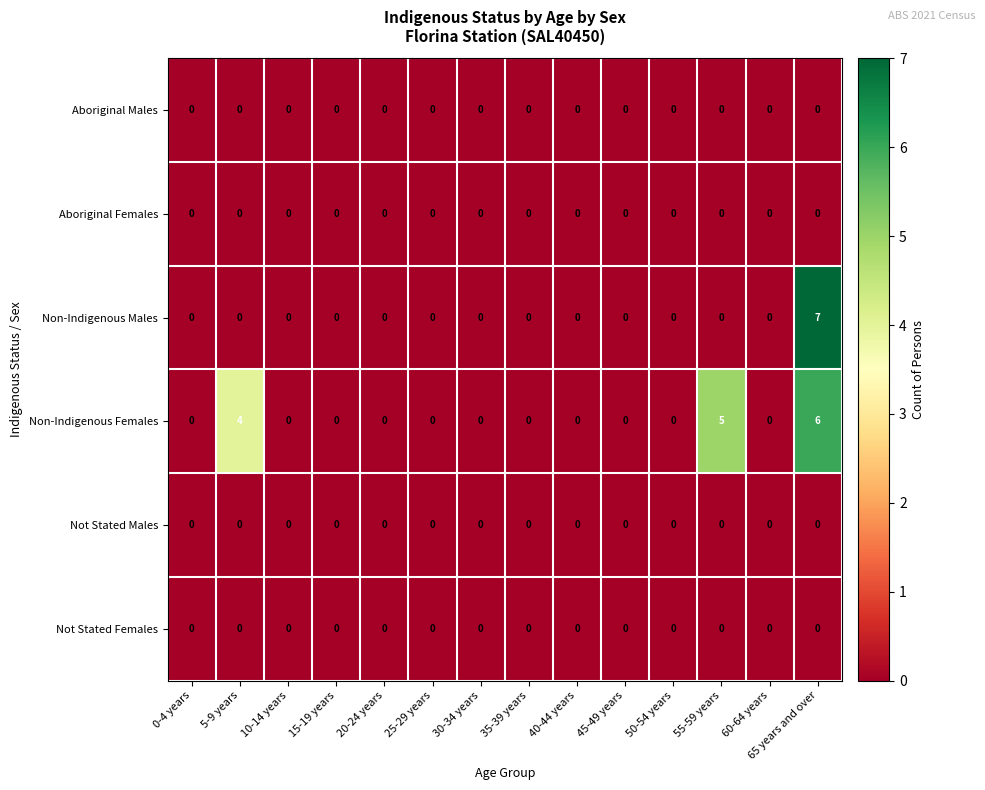

What is the spread (max minus min) of values at 5-9 years?

4